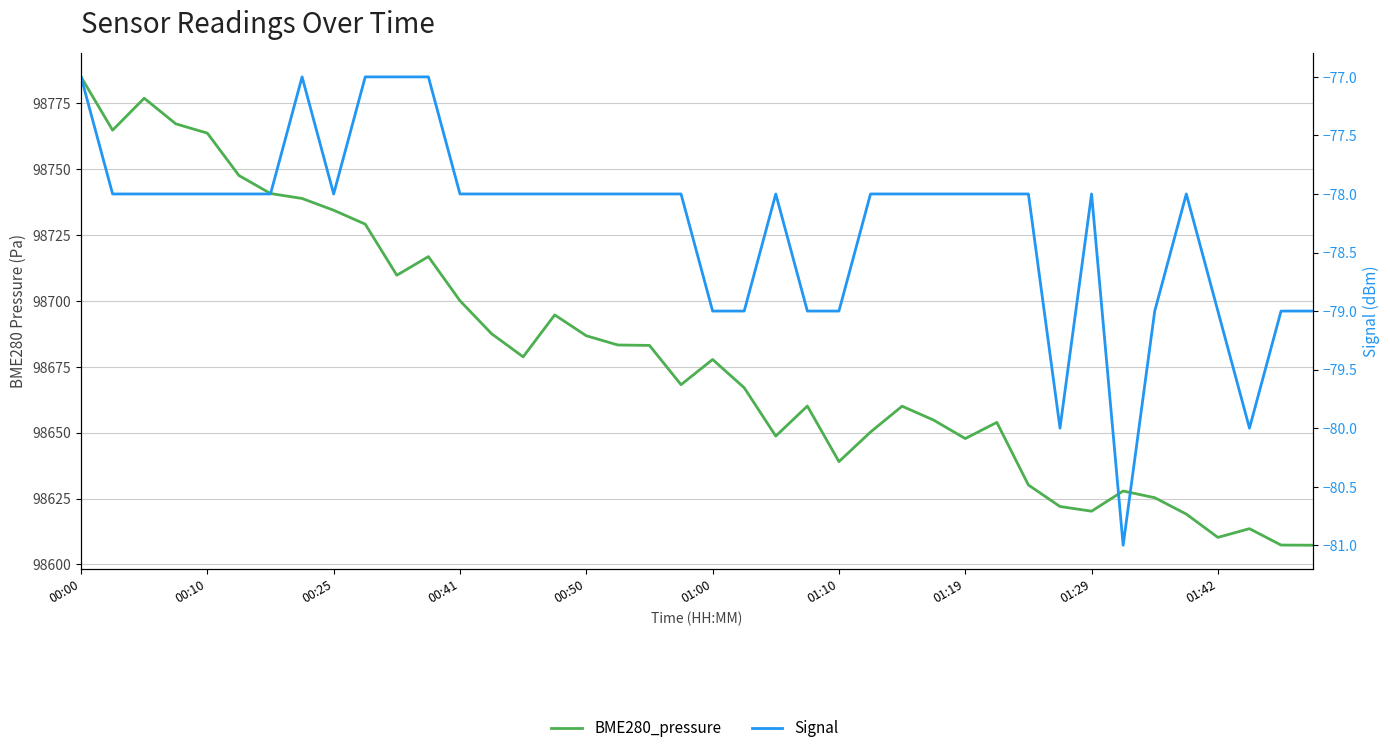

What is the greatest value displayed?

98785.0